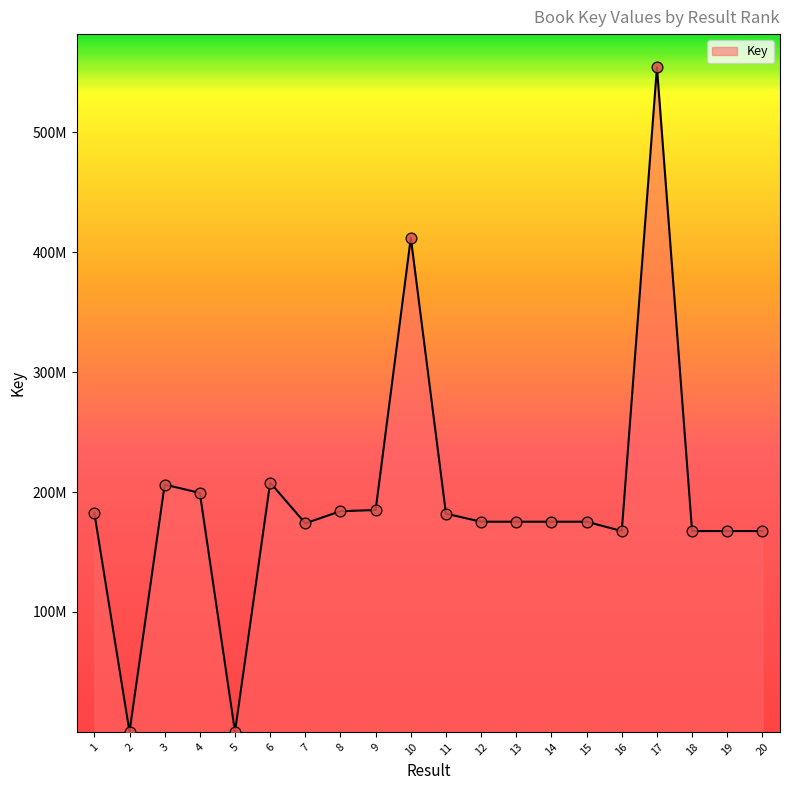

What is the ratio of the value at 1 to the value at 7?

1.0